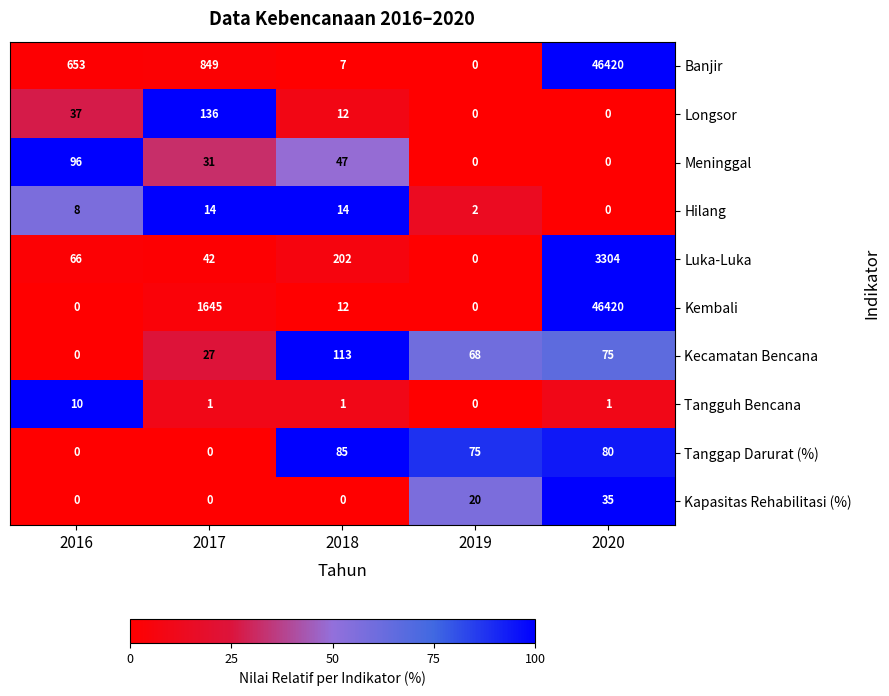

True or false: Hilang has a value of 2 at 2019.

True